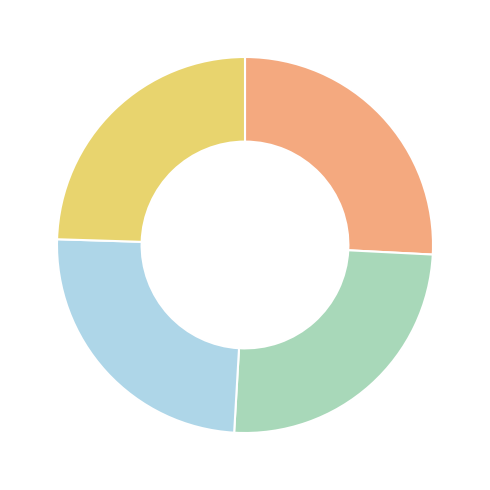

Is there any slice that represents more than half of the pie?

No